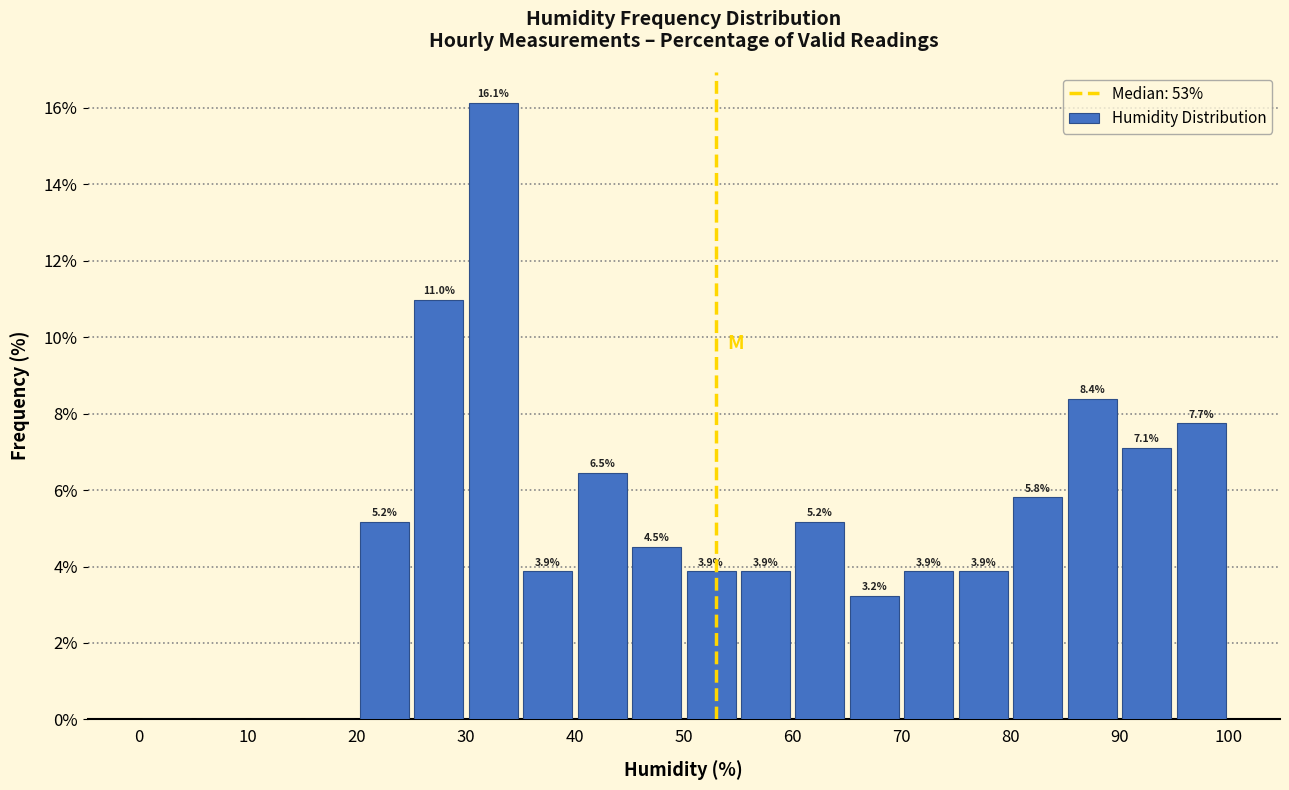

Over which range of the x-axis is the bar tallest?

30 to 35